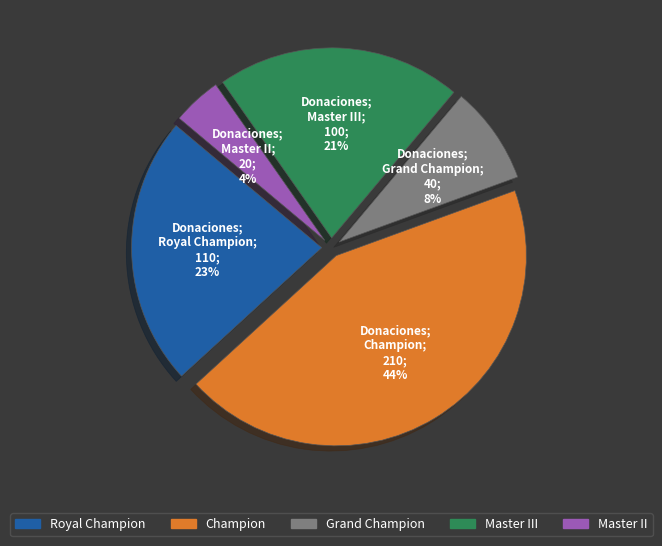

Does any single category account for the majority?

No